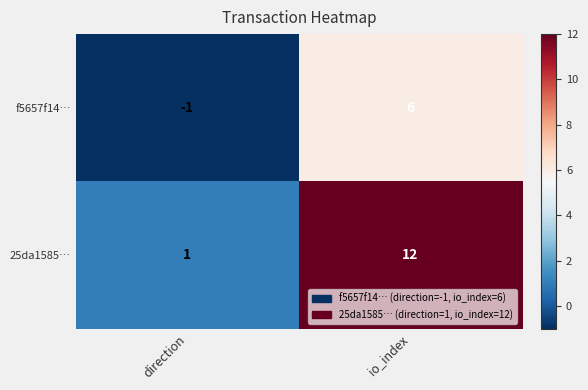

Which category has the lowest value in the 25da1585… series?

direction